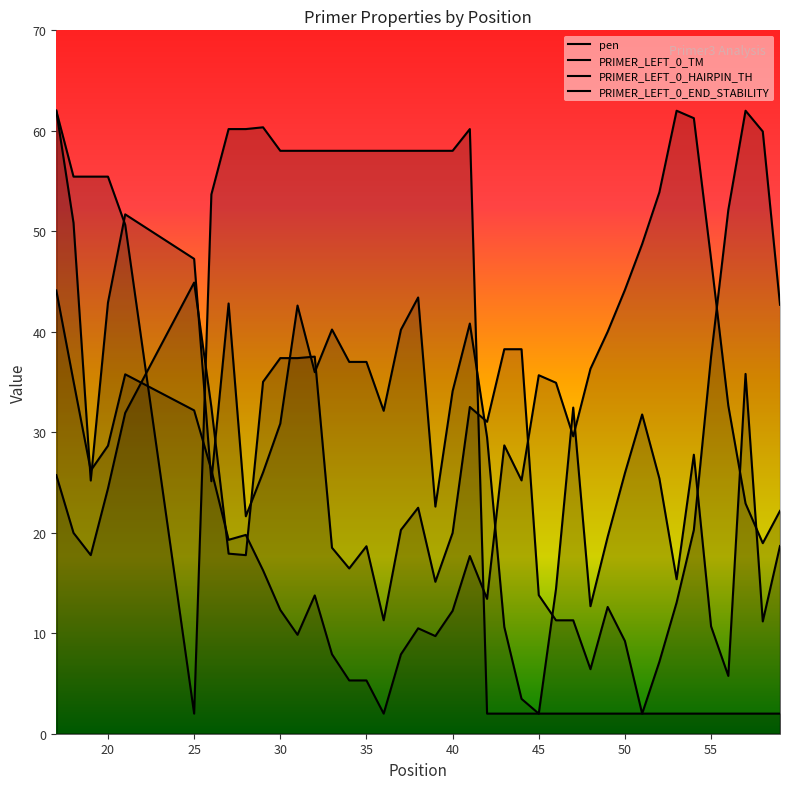

What is the sum of the pen values at 30 and 31?

22.2